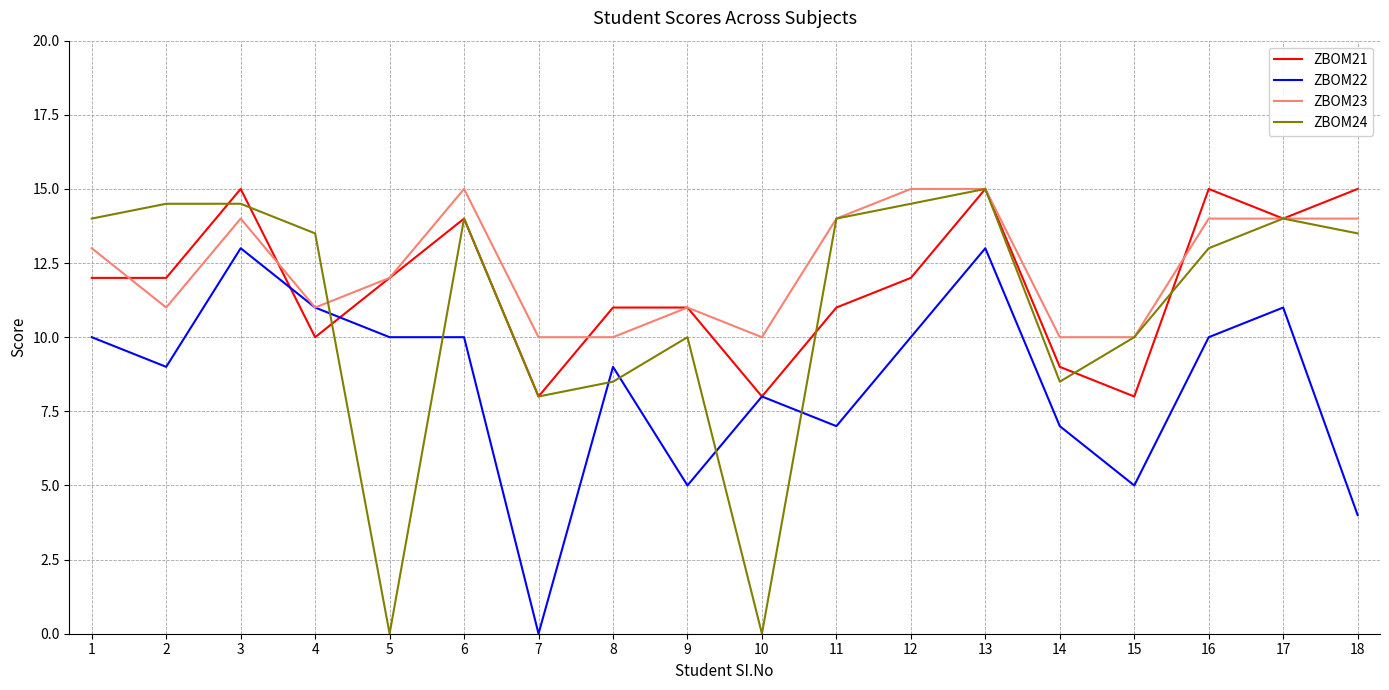

Is this an area chart (filled region under the line)?

No